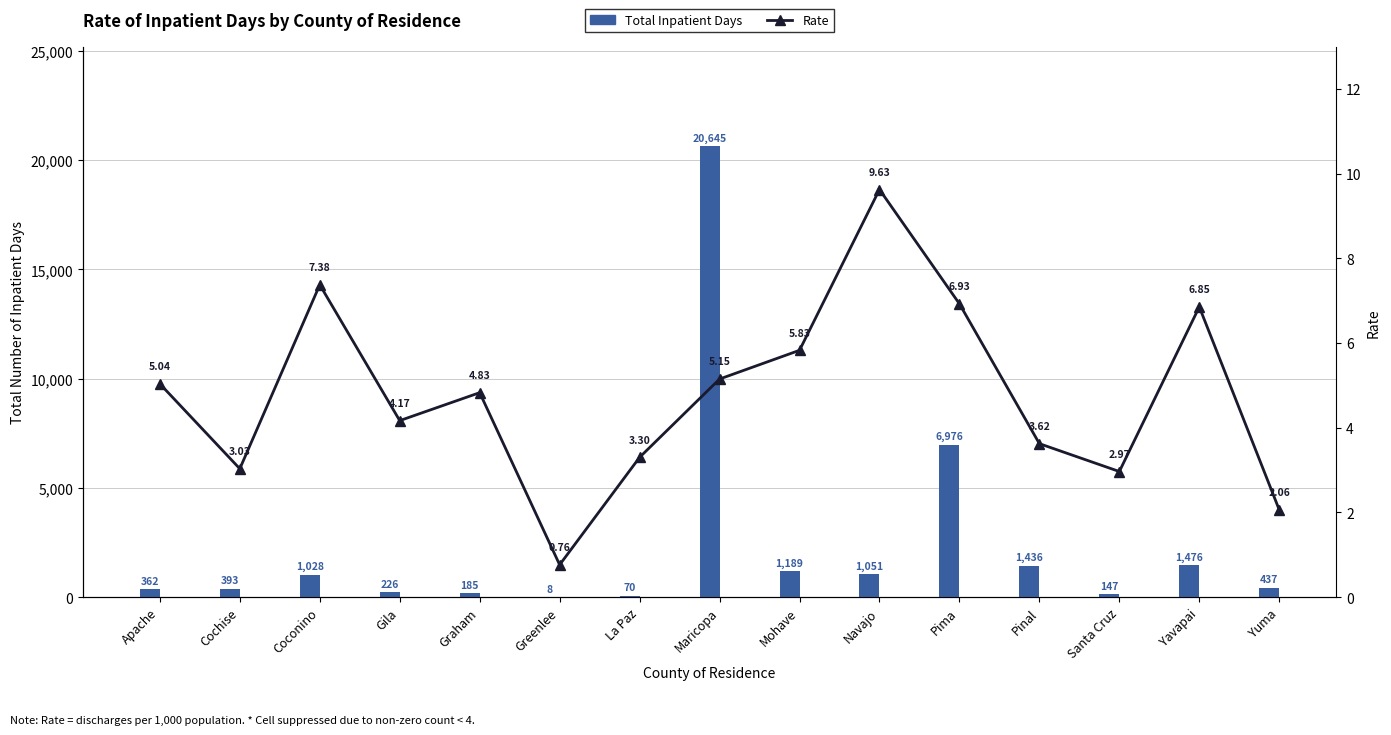

What is the total value across all series at Pima?

6982.9